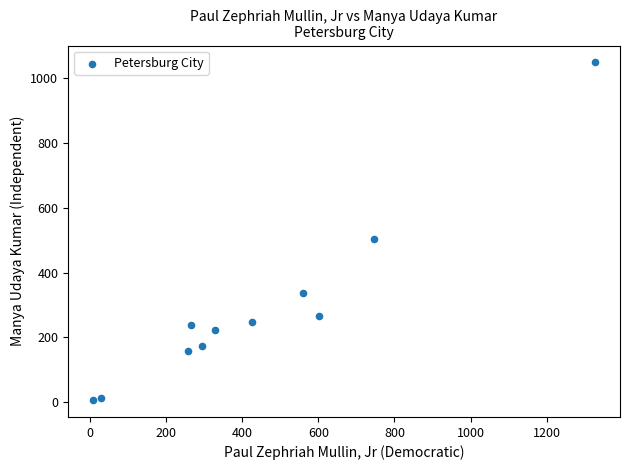

What Y value in the scatter plot is closest to 527?

505